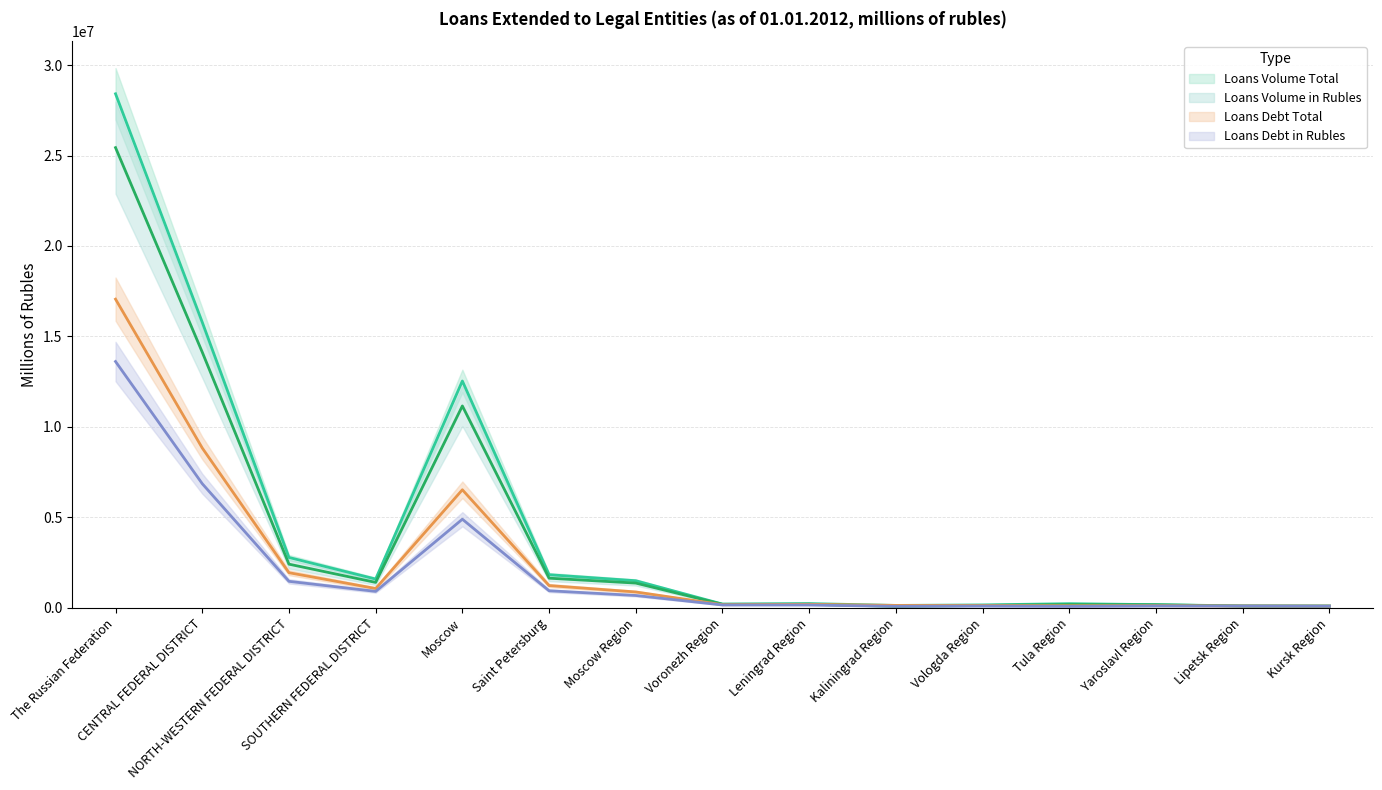

Reading left to right, extract all data points from this chart.

Loans Volume Total: 28412267	15787270	2783605	1590787	12536968	1830439	1497403	205683	235126	132201	160909	229329	174105	105582	96394
Loans Volume in Rubles: 25436234	14132867	2413324	1404797	11158273	1638070	1367140	196099	196418	82491	130061	179603	167745	98343	94830
Loans Debt Total: 17061389	8834056	1940880	1067644	6525322	1230872	876532	173240	193854	133299	126543	115095	117717	102507	95023
Loans Debt in Rubles: 13614166	6861969	1464154	907714	4897159	942862	681473	157686	155769	83151	96342	79074	101607	98828	91496